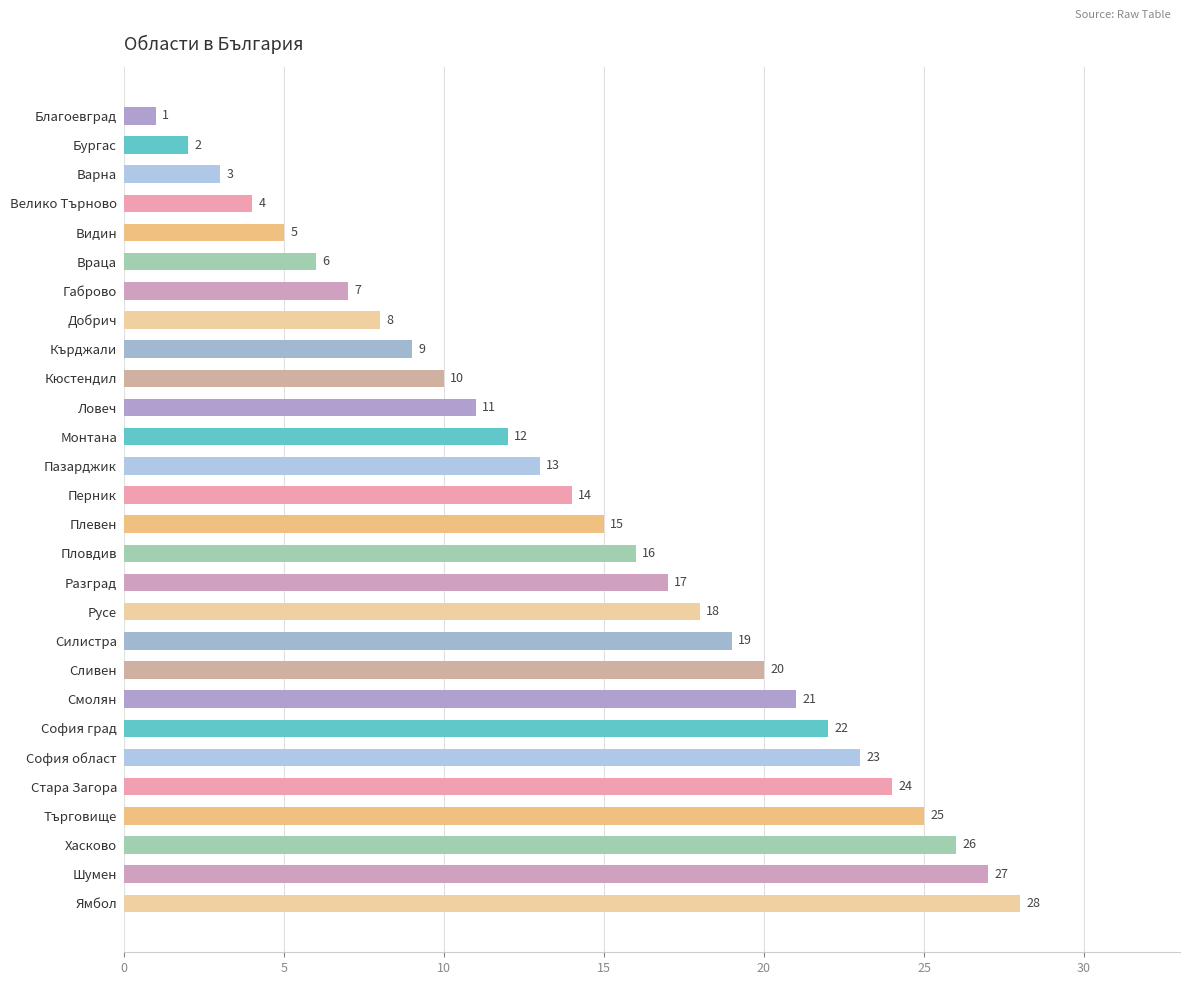

What is the sum of all values?

406